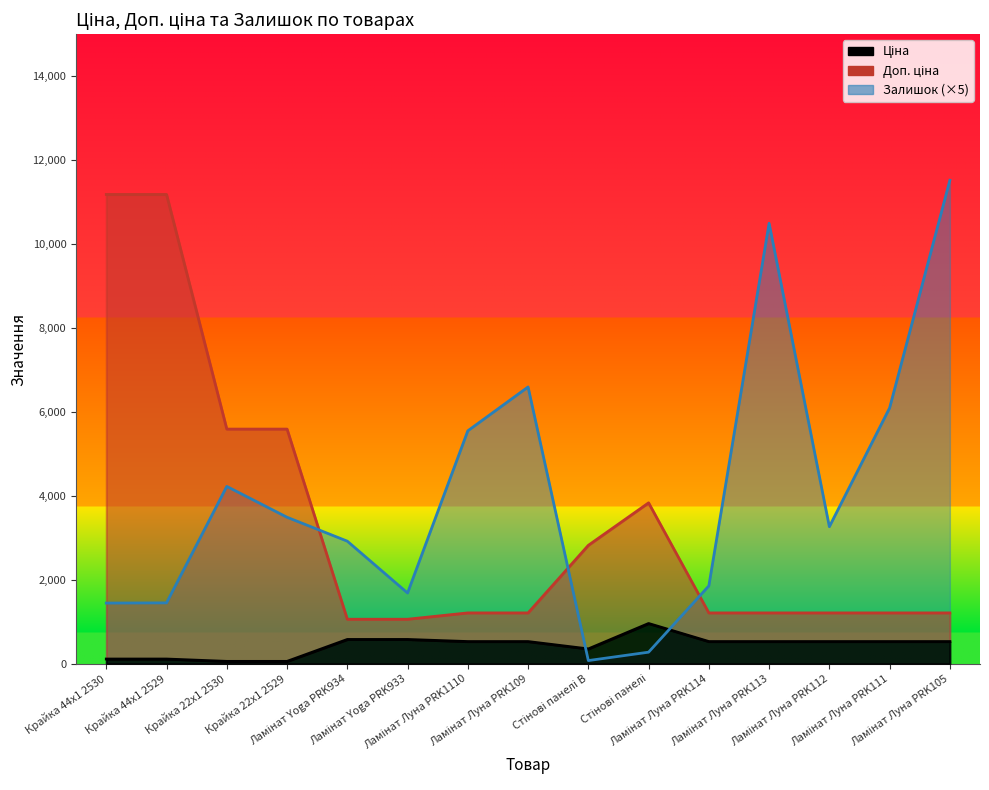

Reading right to left, list all the values displayed in this chart.

Ціна: Ламінат Луна PRK105=528.2	Ламінат Луна PRK111=528.2	Ламінат Луна PRK112=528.2	Ламінат Луна PRK113=528.2	Ламінат Луна PRK114=528.2	Стінові панелі=958.4	Стінові панелі B=352.6	Ламінат Луна PRK109=528.2	Ламінат Луна PRK1110=528.2	Ламінат Yoga PRK933=578.1	Ламінат Yoga PRK934=578.1	Крайка 22x1 2529=55.9	Крайка 22x1 2530=55.9	Крайка 44x1 2529=111.8	Крайка 44x1 2530=111.8
Доп. ціна: Ламінат Луна PRK105=1210.7	Ламінат Луна PRK111=1210.7	Ламінат Луна PRK112=1210.7	Ламінат Луна PRK113=1210.7	Ламінат Луна PRK114=1210.7	Стінові панелі=3833.8	Стінові панелі B=2821.2	Ламінат Луна PRK109=1210.7	Ламінат Луна PRK1110=1210.7	Ламінат Yoga PRK933=1060.0	Ламінат Yoga PRK934=1060.0	Крайка 22x1 2529=5591.0	Крайка 22x1 2530=5591.0	Крайка 44x1 2529=11182.0	Крайка 44x1 2530=11182.0
Залишок: Ламінат Луна PRK105=11520.0	Ламінат Луна PRK111=6095.0	Ламінат Луна PRK112=3265.0	Ламінат Луна PRK113=10495.0	Ламінат Луна PRK114=1855.0	Стінові панелі=275.0	Стінові панелі B=75.0	Ламінат Луна PRK109=6595.0	Ламінат Луна PRK1110=5550.0	Ламінат Yoga PRK933=1685.0	Ламінат Yoga PRK934=2920.0	Крайка 22x1 2529=3490.0	Крайка 22x1 2530=4225.0	Крайка 44x1 2529=1450.0	Крайка 44x1 2530=1445.0